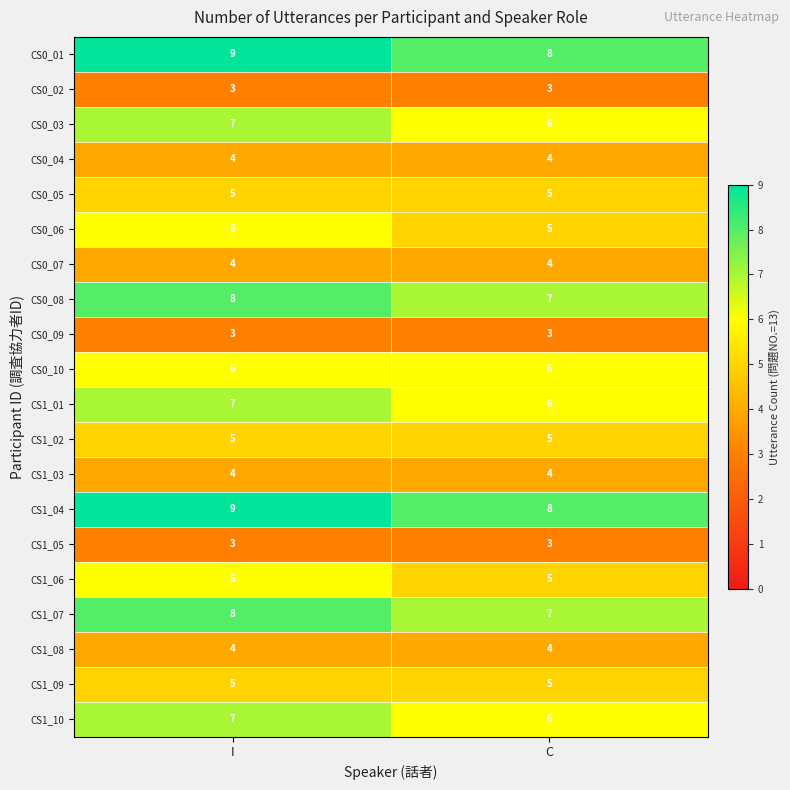

The value of CS1_01 at C is 6. True or false?

True